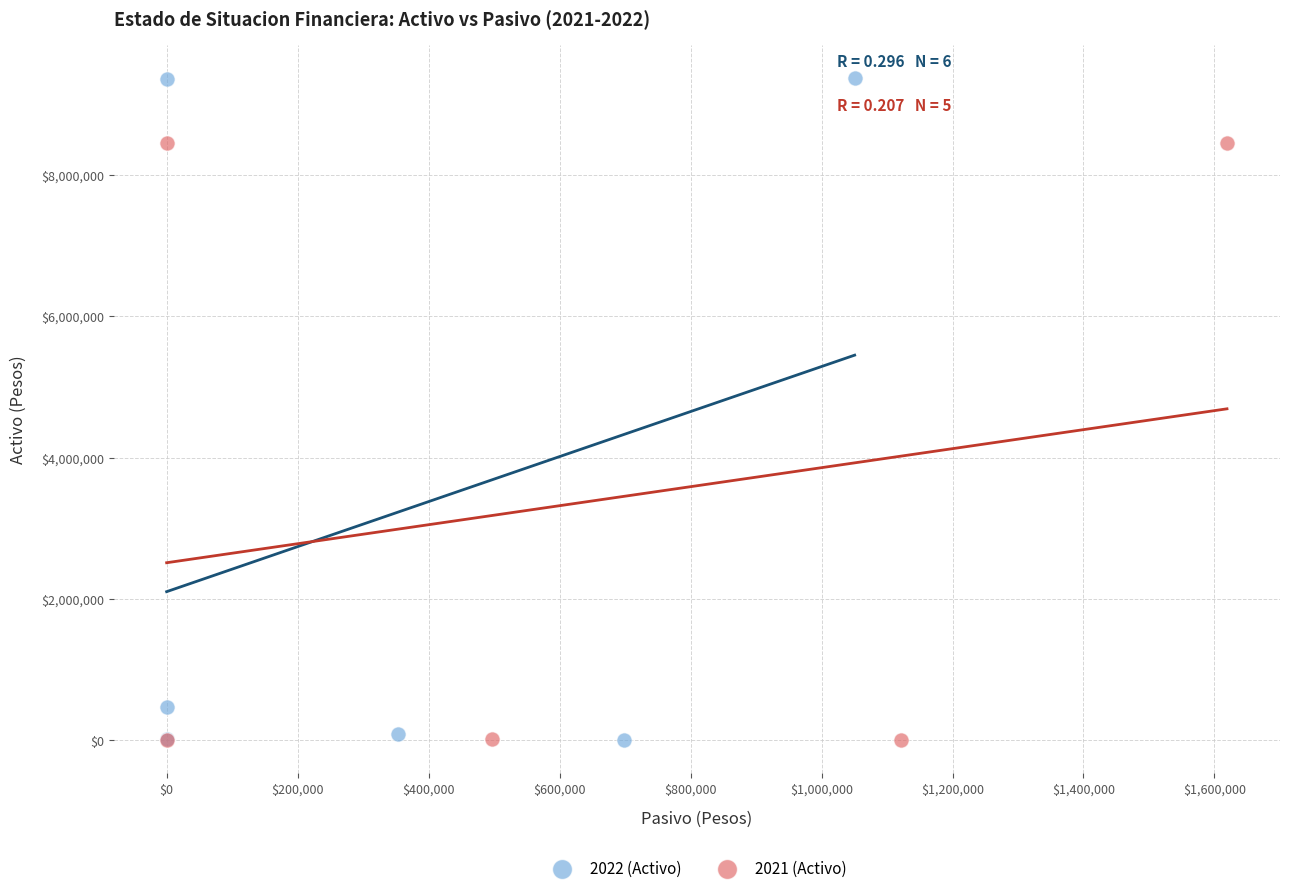

What are all the series names shown in the legend?

2022 (Activo), 2021 (Activo)